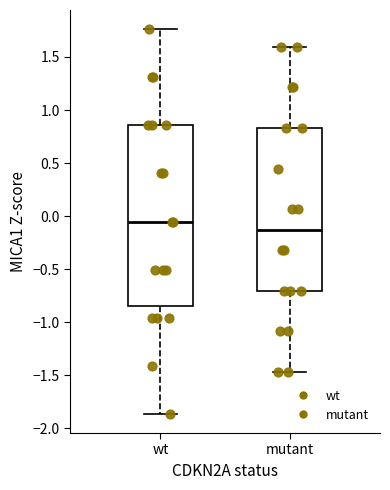

Where is the lower edge of the box for mutant on the y-axis? The values are not printed on the chart, so give them approximately, as read against the axis.

-0.70